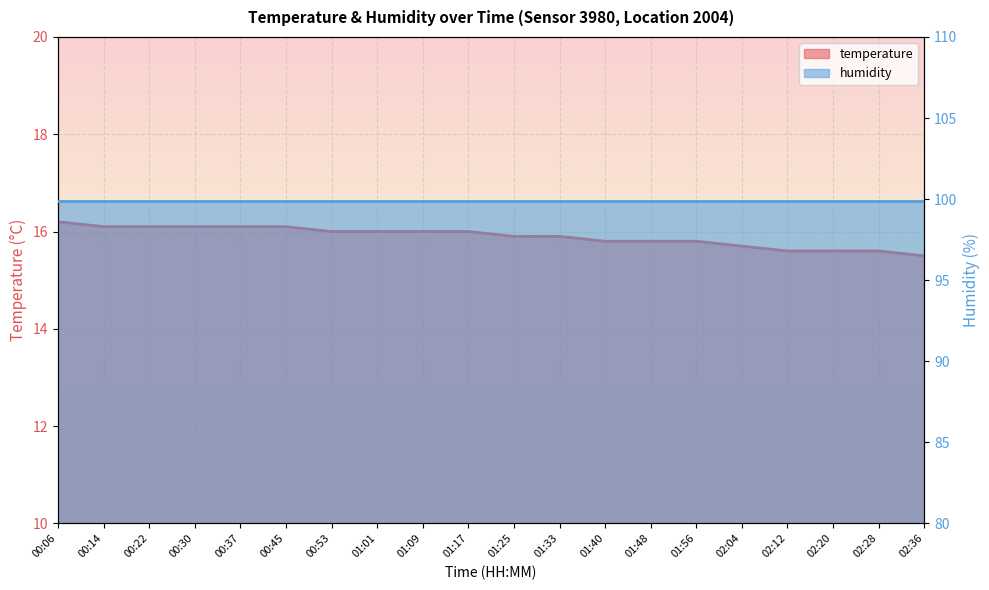

Which has a higher value, 02:12 or 01:09?

01:09